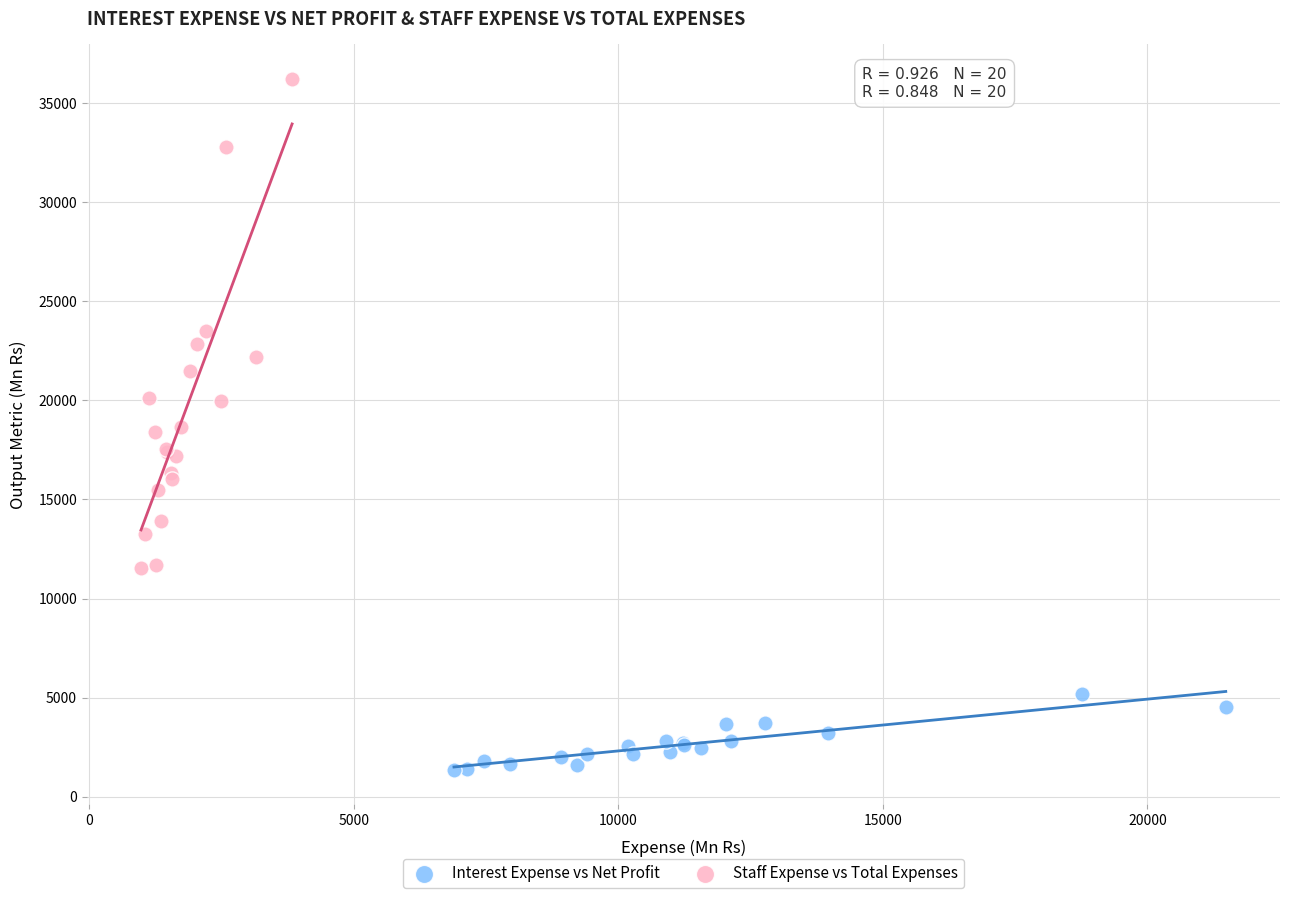

Which series contains the lowest Y value?

Interest Expense vs Net Profit